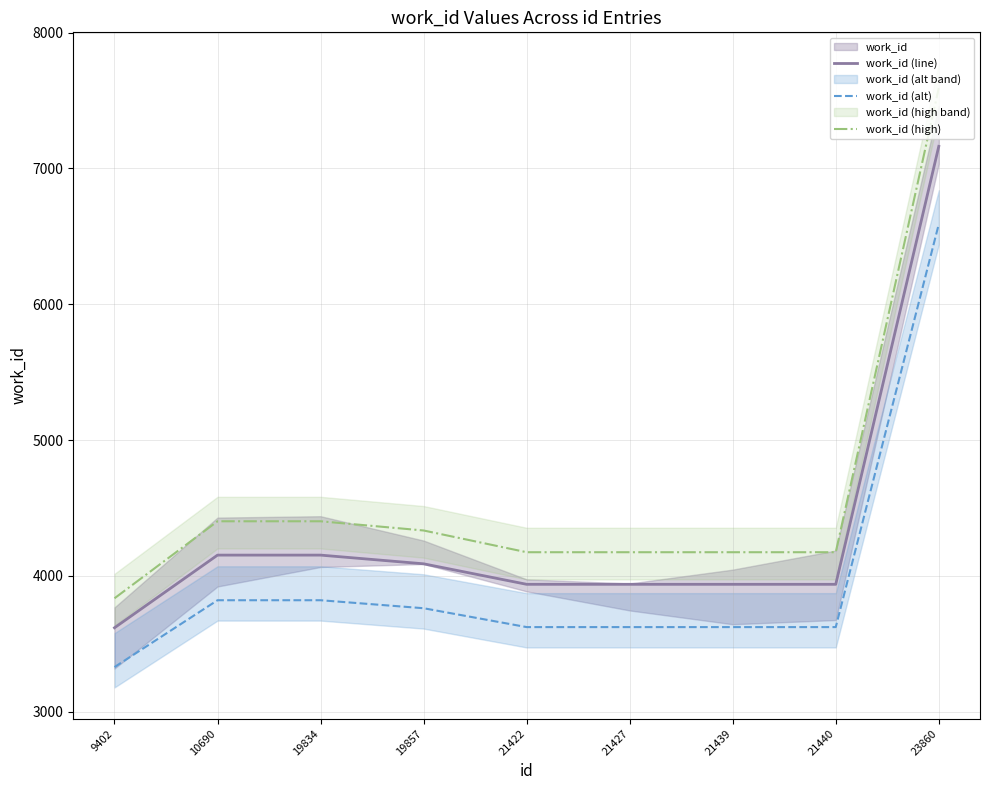

Reading right to left, list all the values displayed in this chart.

work_id (line): 7163.0	3938.0	3938.0	3938.0	3938.0	4089.0	4153.0	4153.0	3618.0
work_id (alt): 6590.0	3623.0	3623.0	3623.0	3623.0	3761.9	3820.8	3820.8	3328.6
work_id (high): 7592.8	4174.3	4174.3	4174.3	4174.3	4334.3	4402.2	4402.2	3835.1